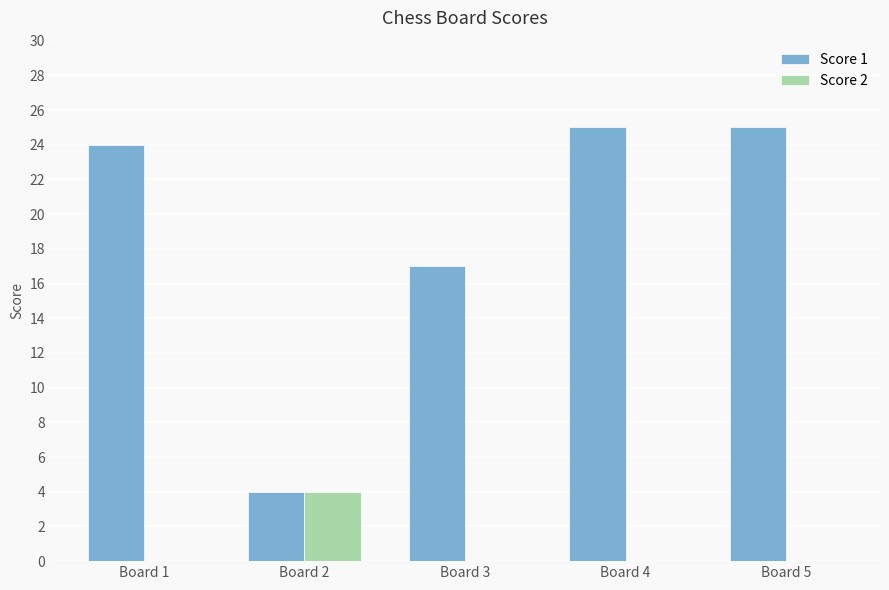

What are all the series names shown in the legend?

Score 1, Score 2